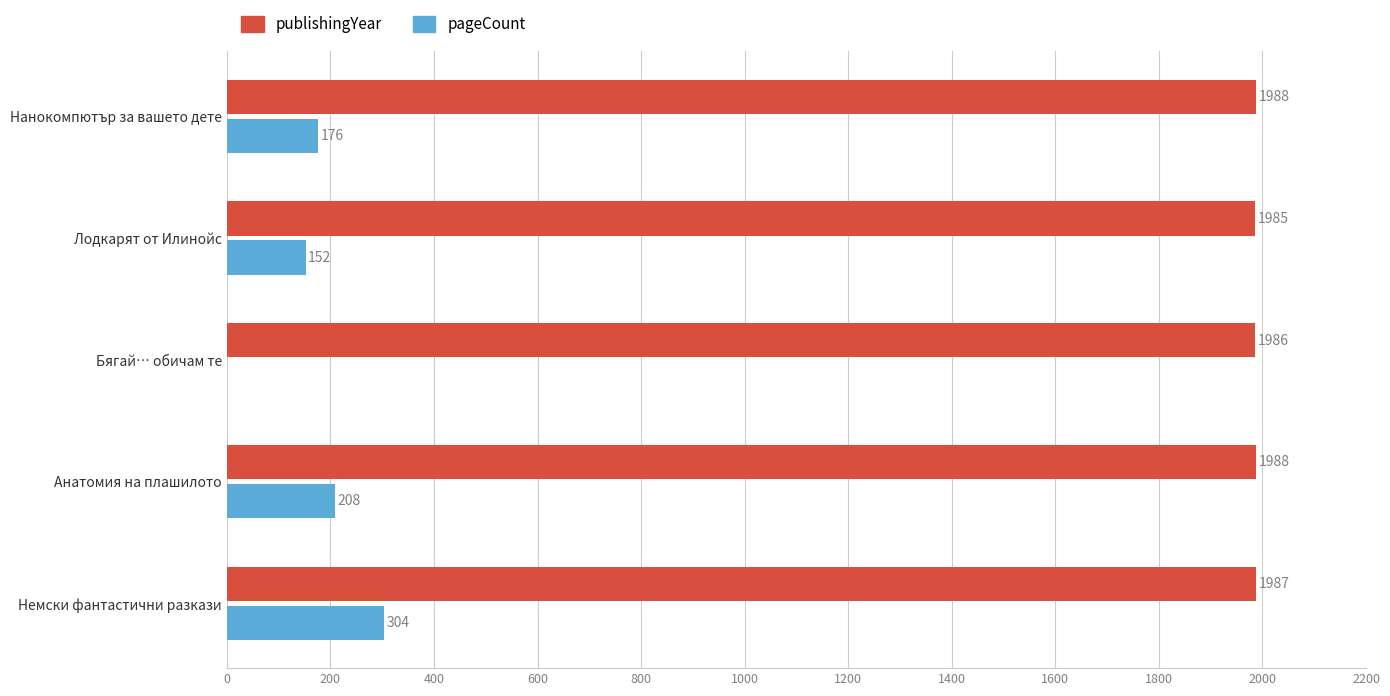

What are all the series names shown in the legend?

publishingYear, pageCount